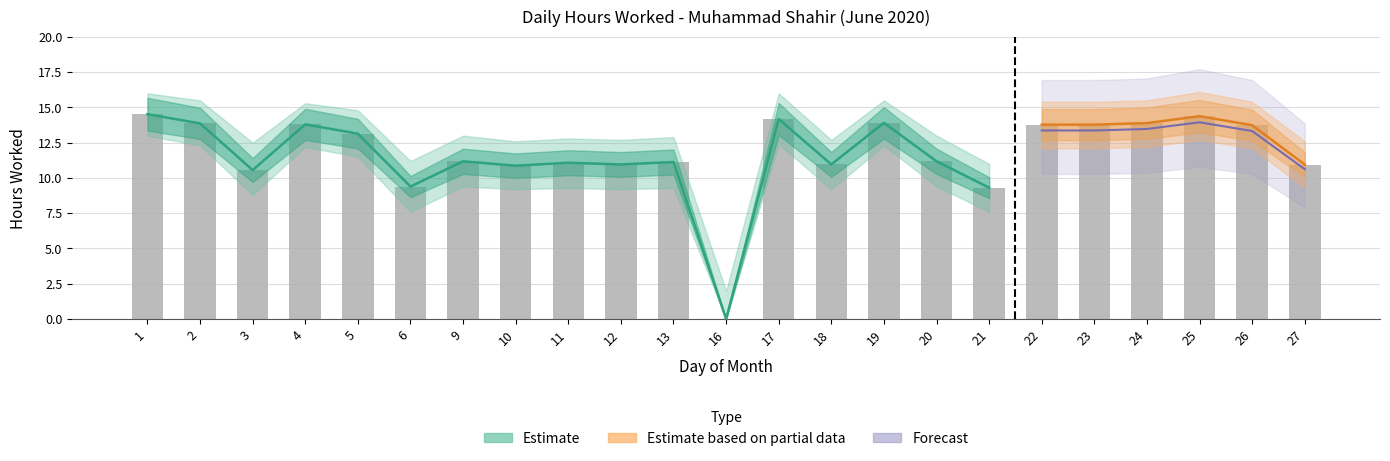

Are the bars grouped side by side (vs. stacked)?

Yes